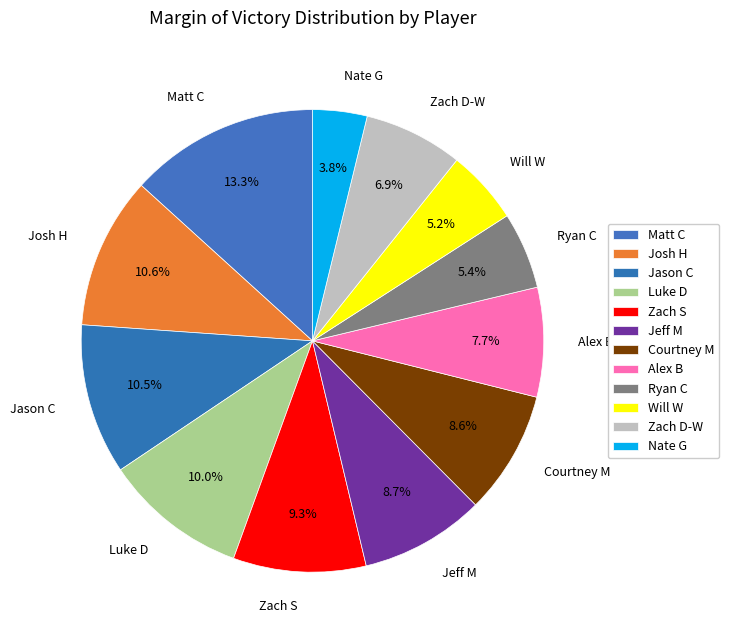

Between Will W and Jason C, which is larger?

Jason C